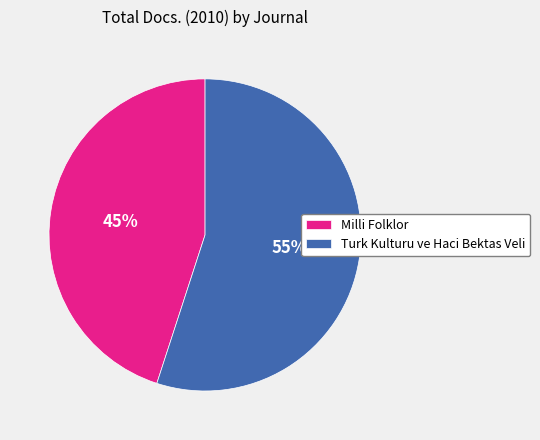

Is it true that Milli Folklor is 56% of the pie?

False